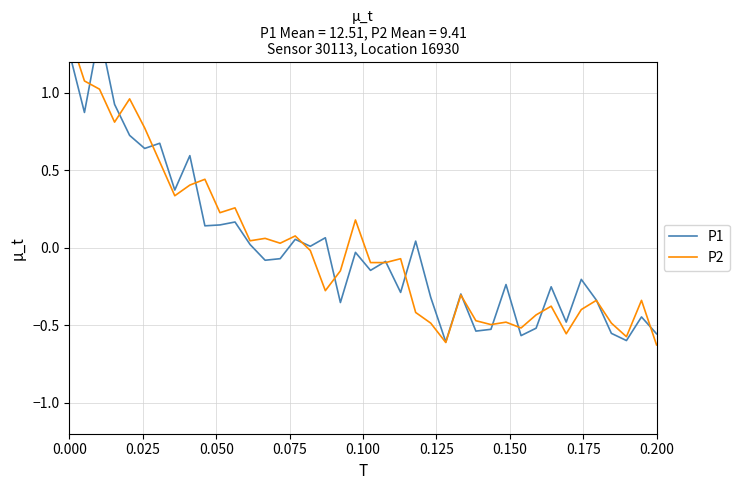

What is the maximum value for P2?

1.4